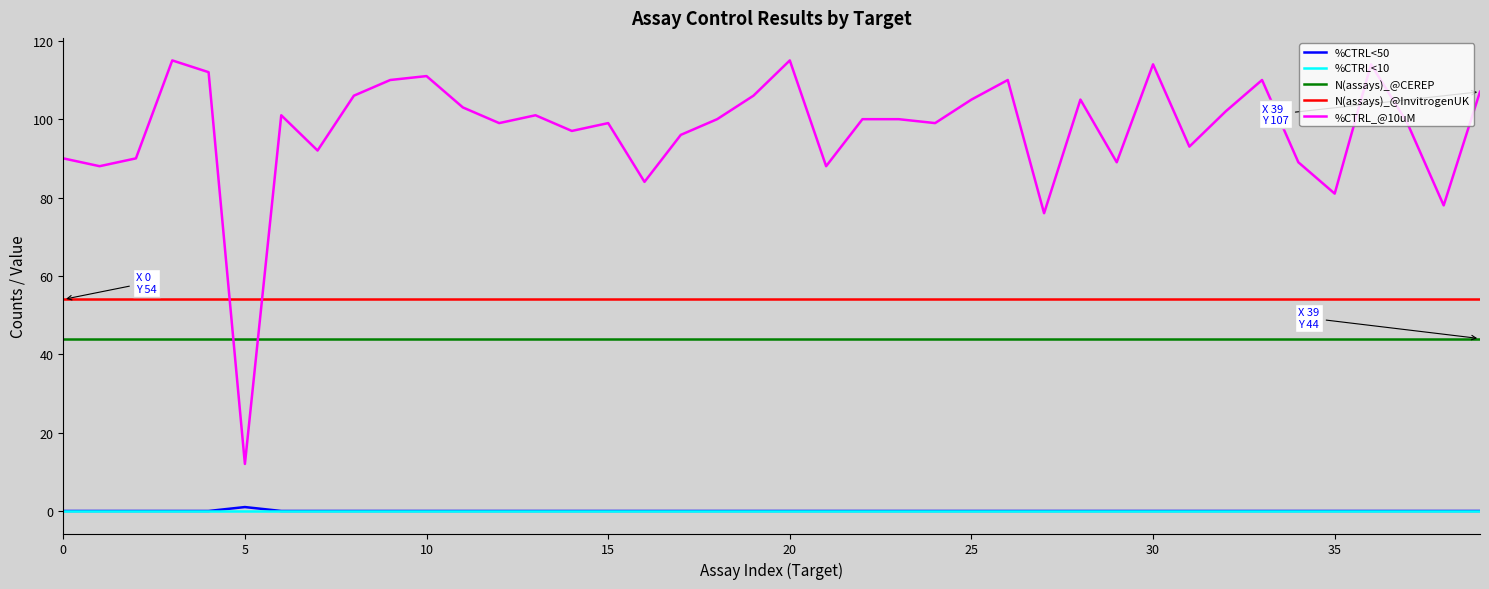

What is the greatest value displayed?

115